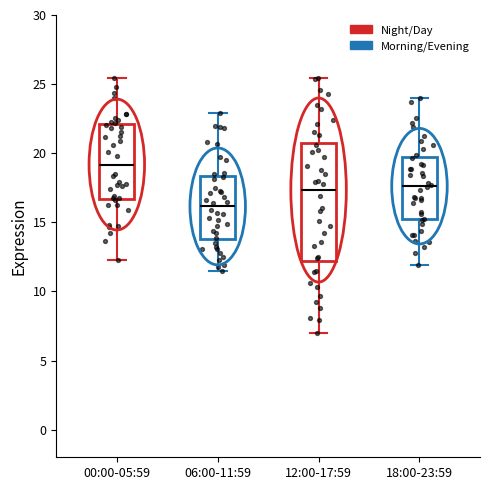

Reading left to right, transcribe this box plot: for each box, give where its median line is, the range the box spans, and where its two whiskers end, as read against the y-axis. The values are not printed on the chart, so give them approximately, as read against the axis.

00:00-05:59: median 19.0, box 16.5 to 22.0, whiskers 12.5 to 25.5
06:00-11:59: median 16.0, box 14.0 to 18.5, whiskers 11.5 to 23.0
12:00-17:59: median 17.5, box 12.0 to 21.0, whiskers 7.0 to 25.5
18:00-23:59: median 17.5, box 15.0 to 19.5, whiskers 12.0 to 24.0